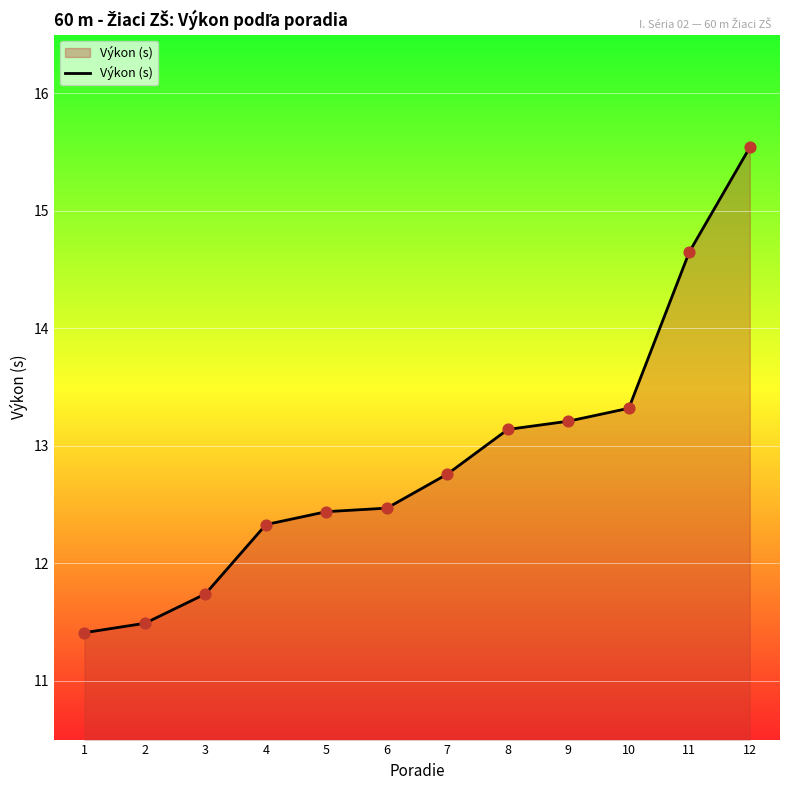

Between 5 and 7, which is larger?

7